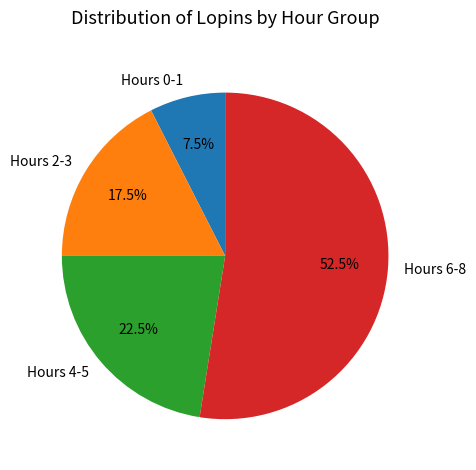

Does any single category account for the majority?

Yes